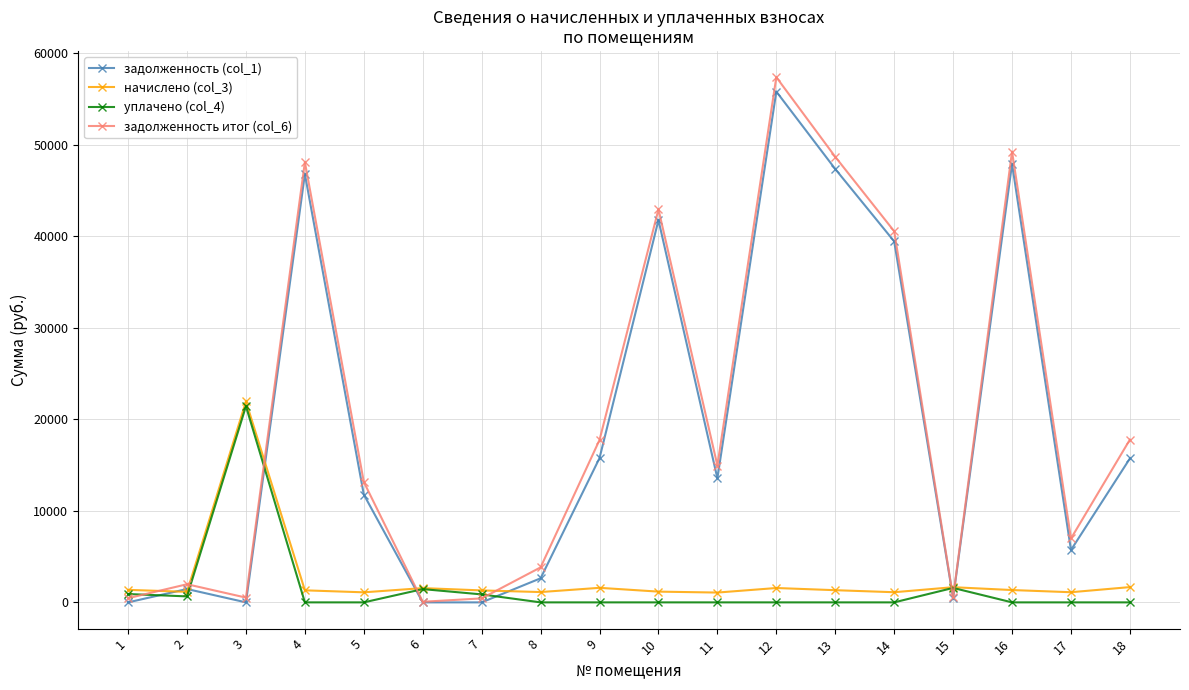

Rank the series at 16 from lowest to highest value.

уплачено (col_4), начислено (col_3), задолженность (col_1), задолженность итог (col_6)